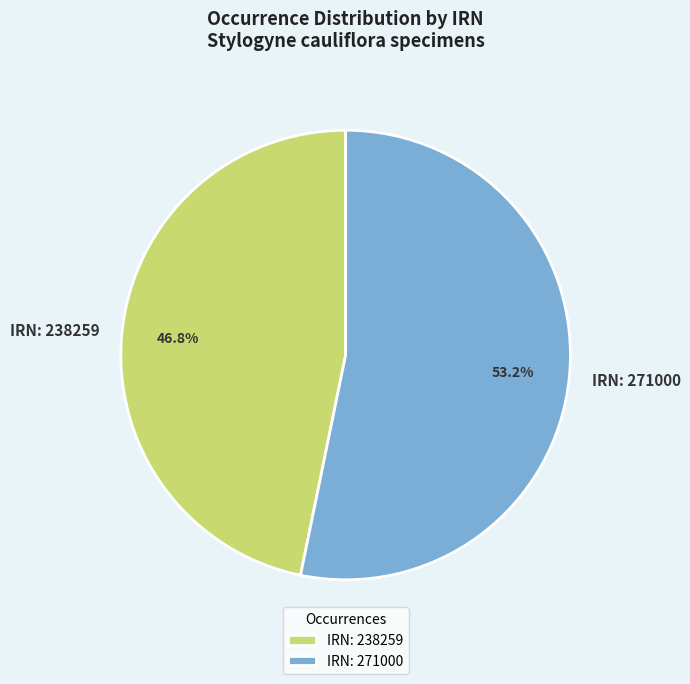

What is the ratio of the value at IRN: 271000 to the value at IRN: 238259?

1.1